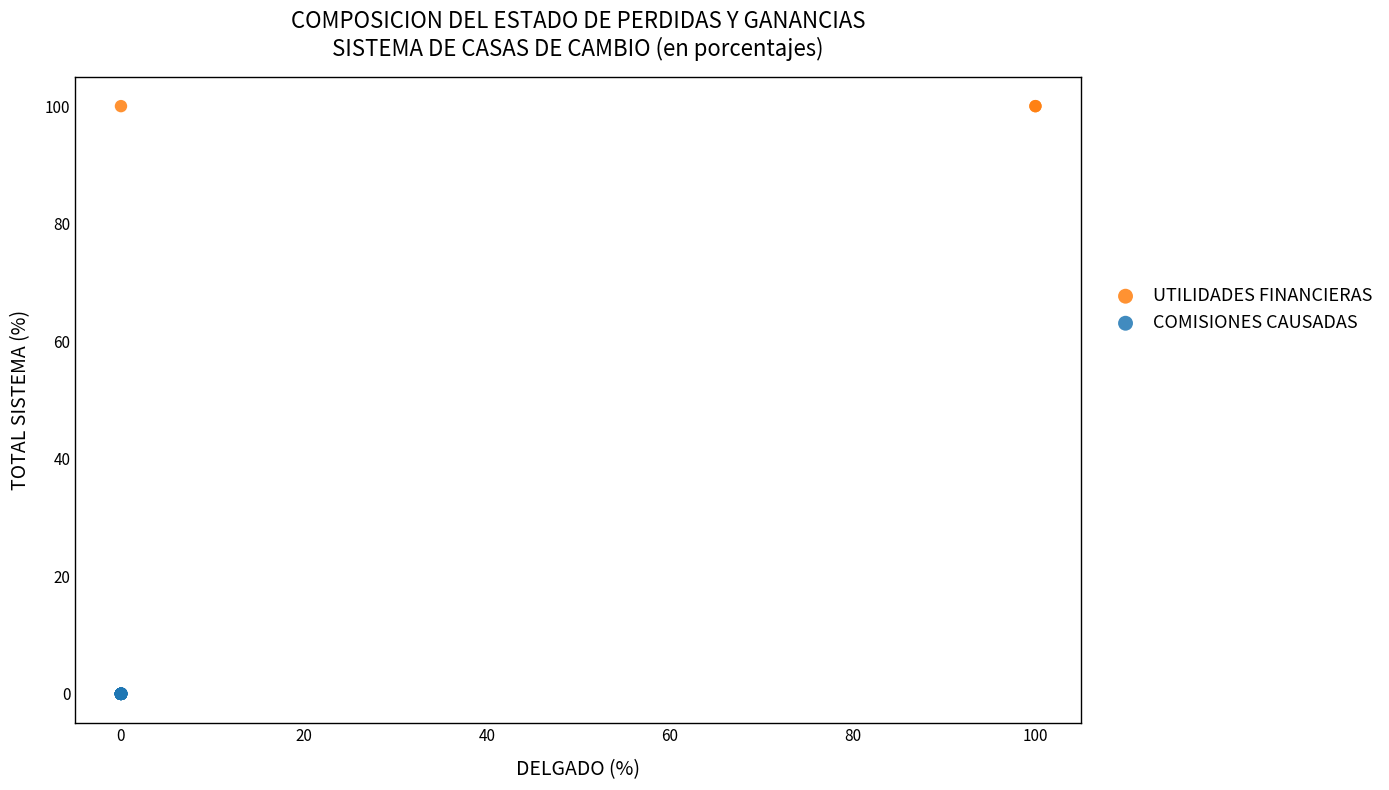

Which series reaches the maximum Y coordinate?

UTILIDADES FINANCIERAS